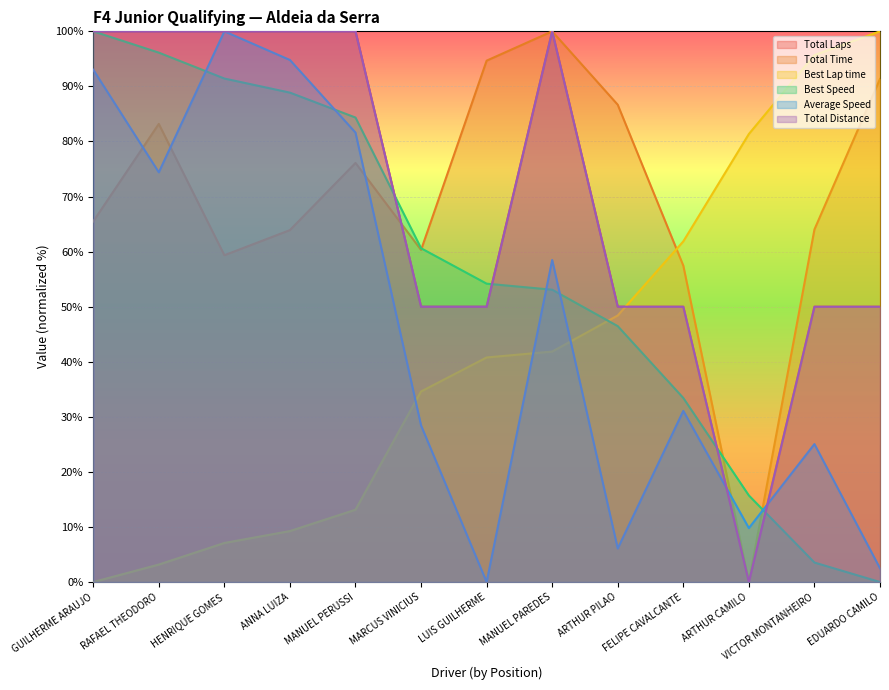

How many data points in Total Time are above 65?

7